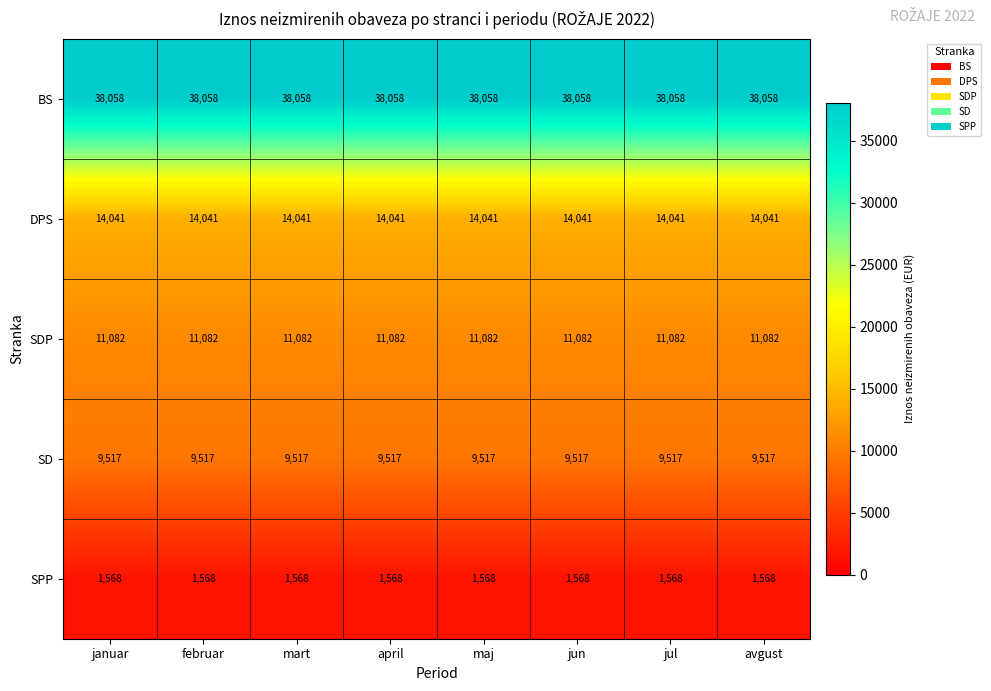

What is the total value across all series at jul?

74266